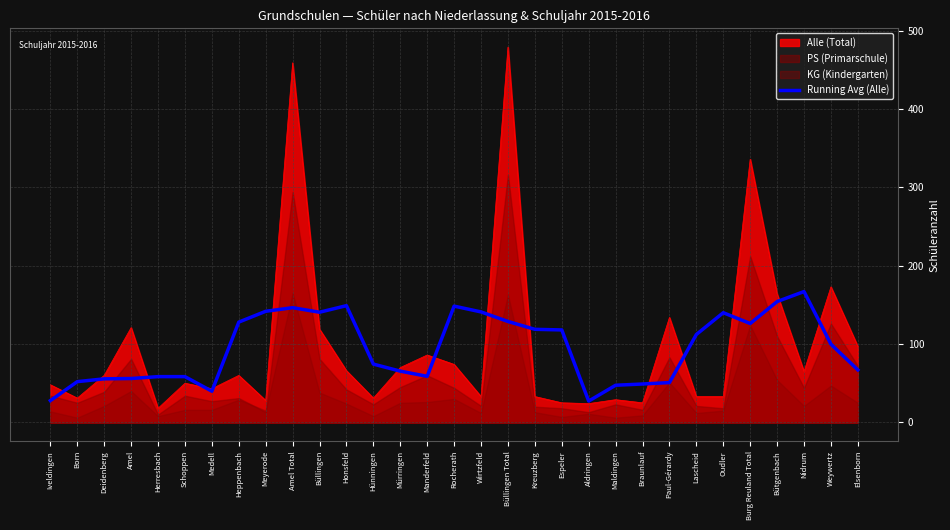

What is the label of the 12th point from the right?

Espeler